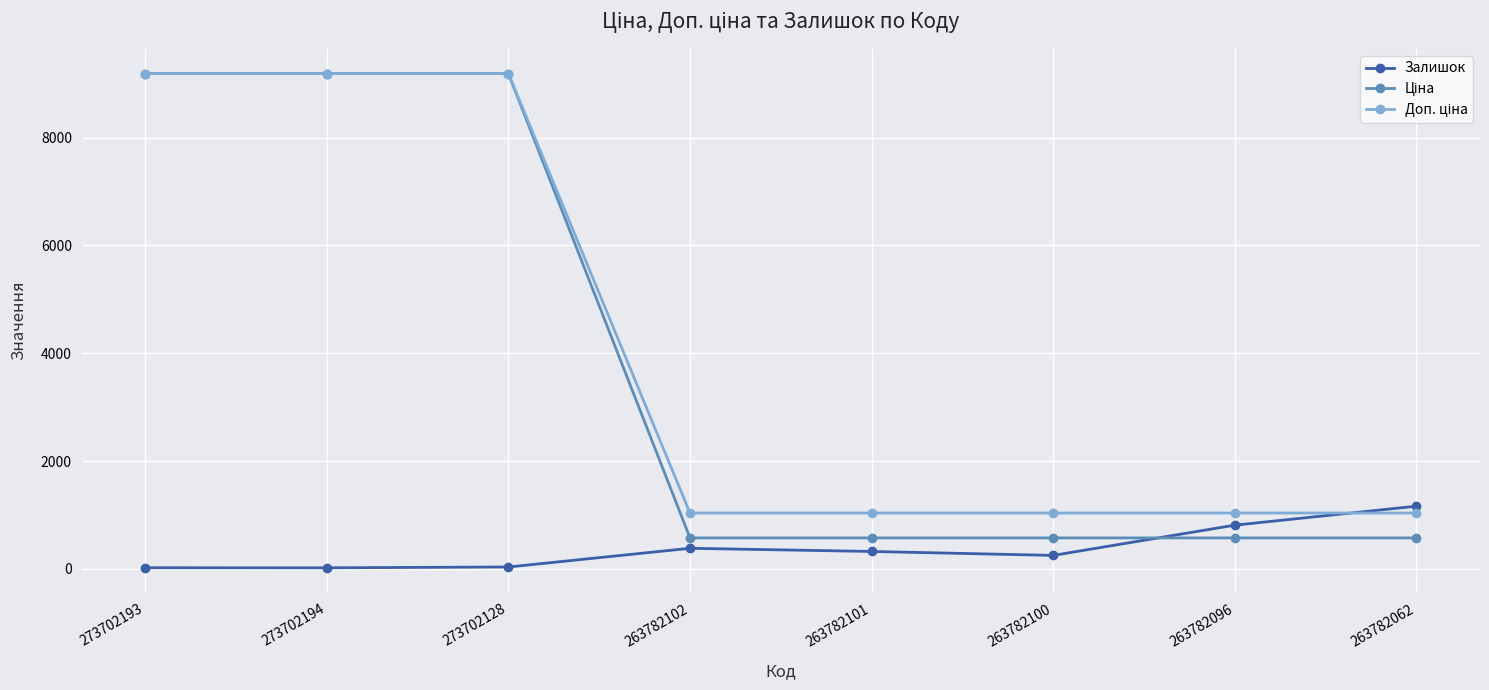

Is it true that Залишок equals 249.0 at 263782100?

True